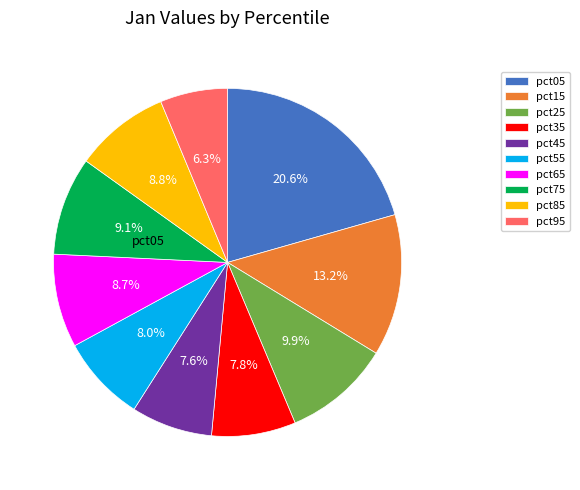

Do pct85 and pct95 together represent more than half of the pie?

No